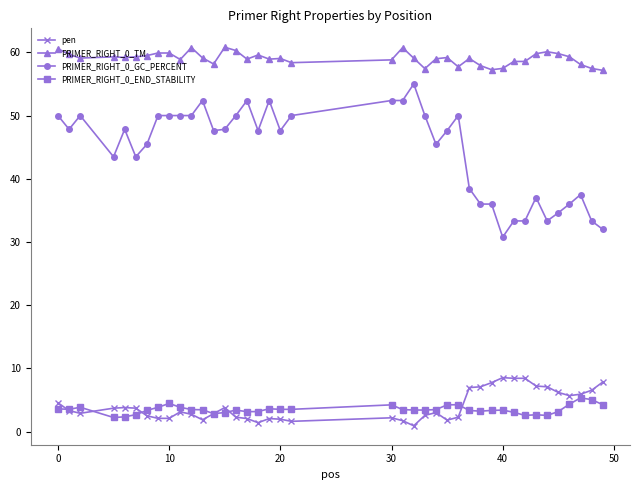

Which series has the widest spread of values?

PRIMER_RIGHT_0_GC_PERCENT